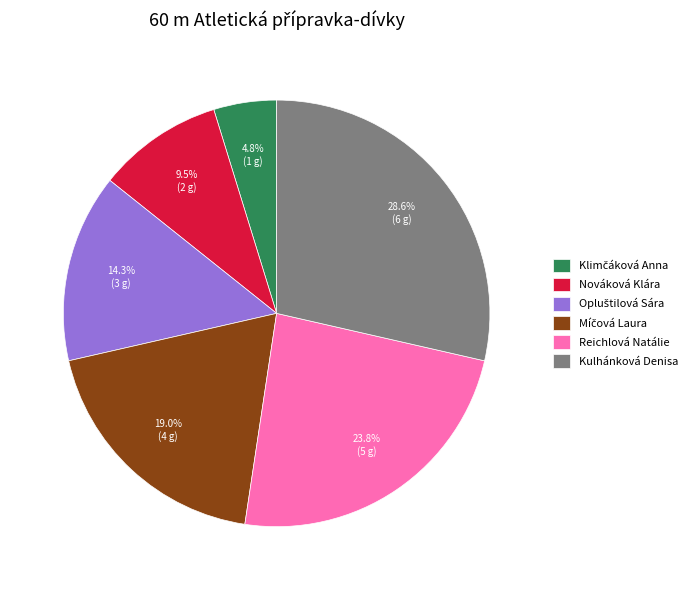

Approximately how many times larger is the value at Reichlová Natálie compared to Kulhánková Denisa?

0.8